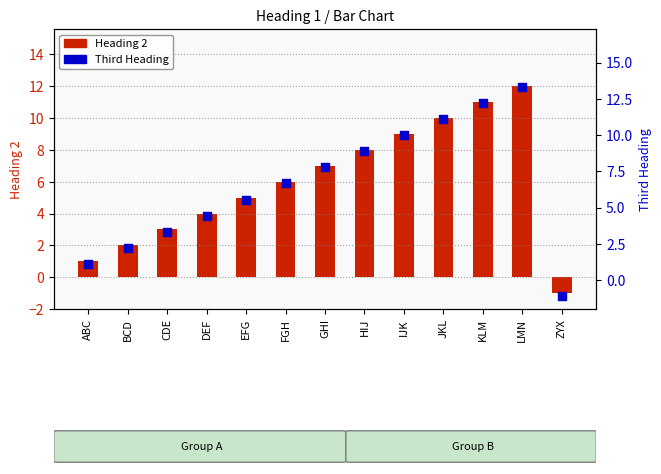

Which series has the largest total across all categories?

Third Heading